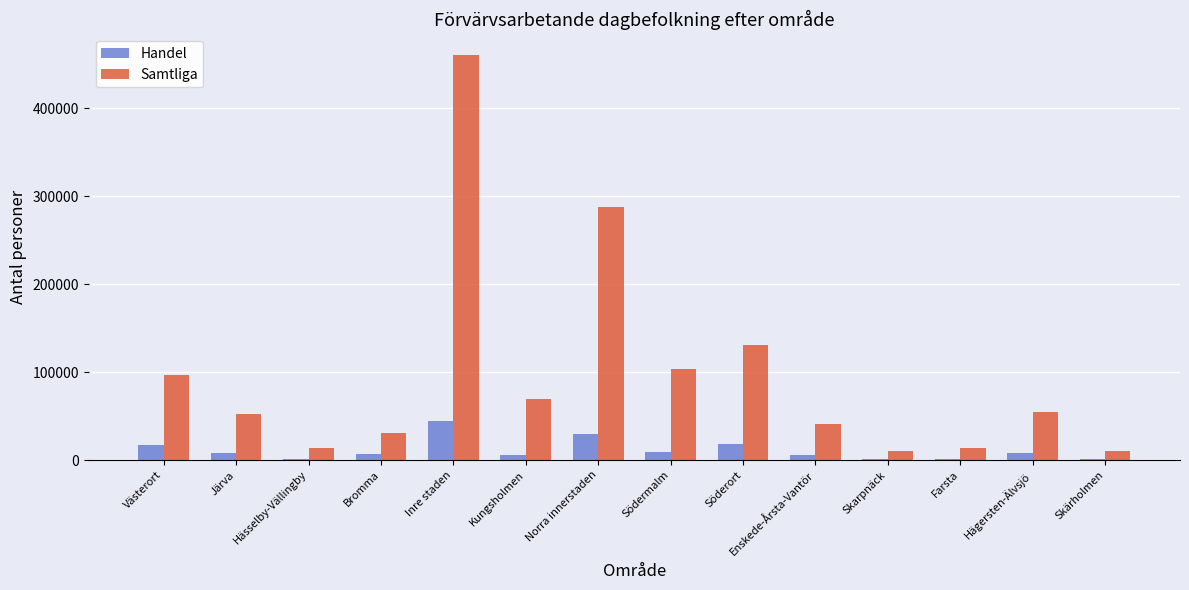

Is the value of Handel at Skarpnäck greater than the value of Samtliga at Kungsholmen?

No